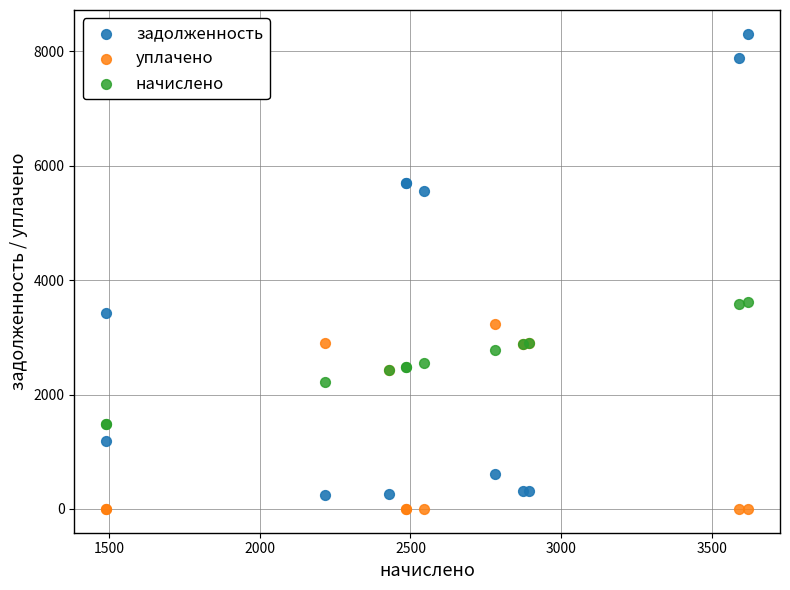

Which series has the largest Y range (max minus min)?

задолженность